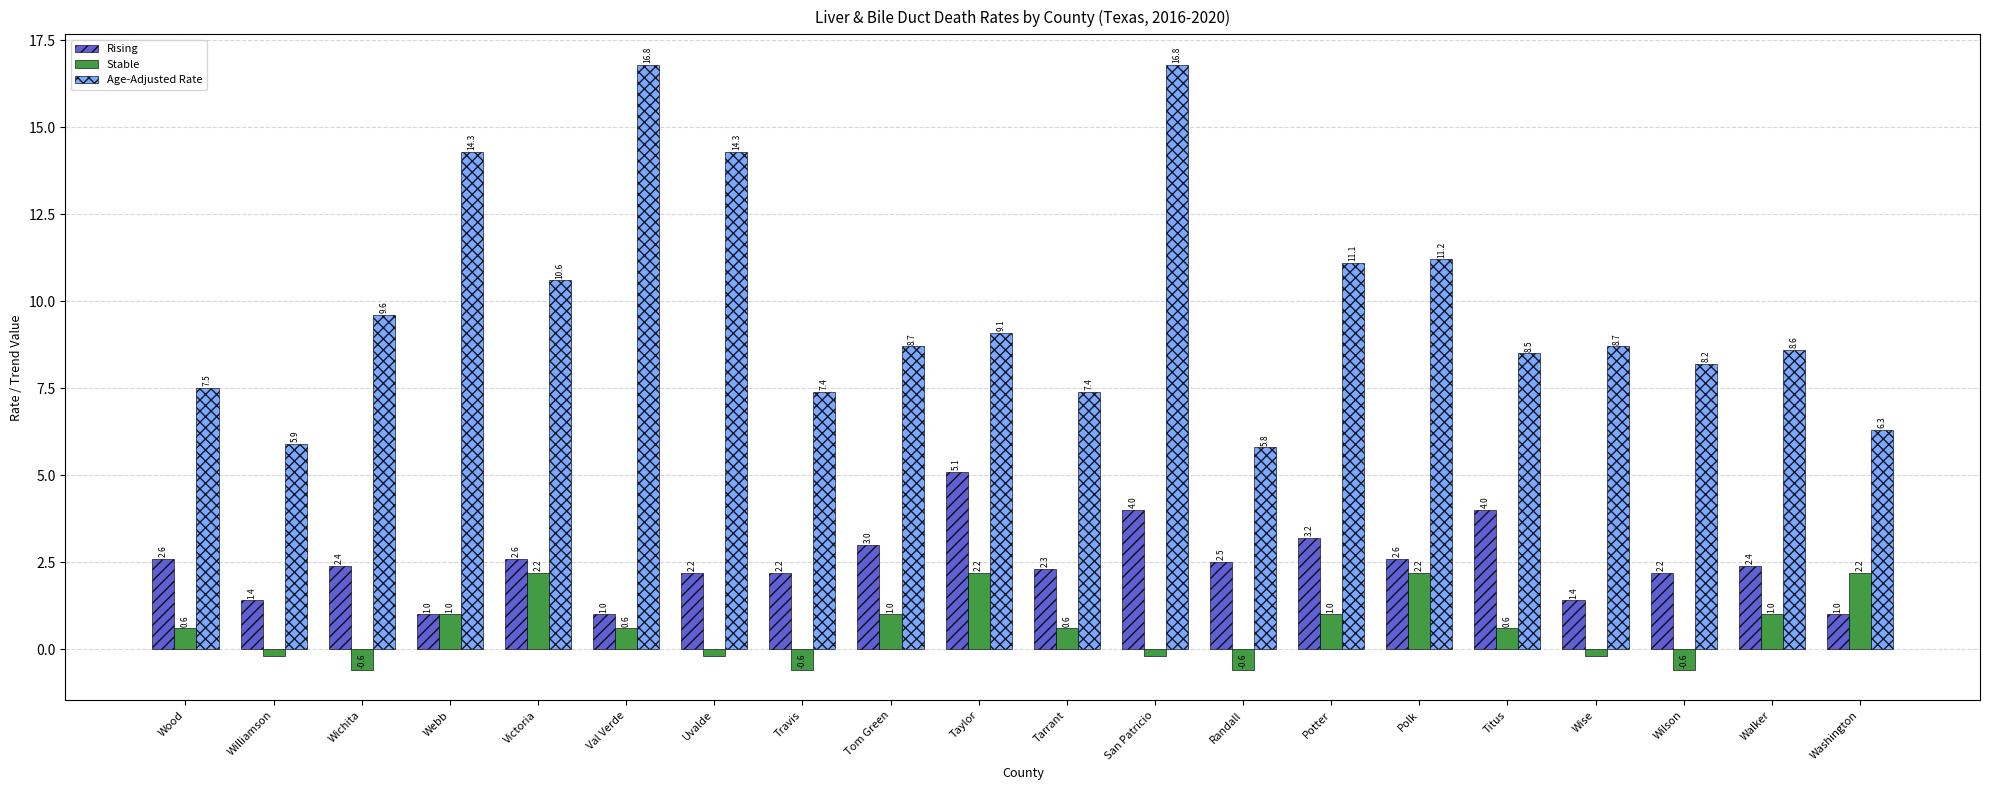

What is the spread (max minus min) of values at Washington?

5.3